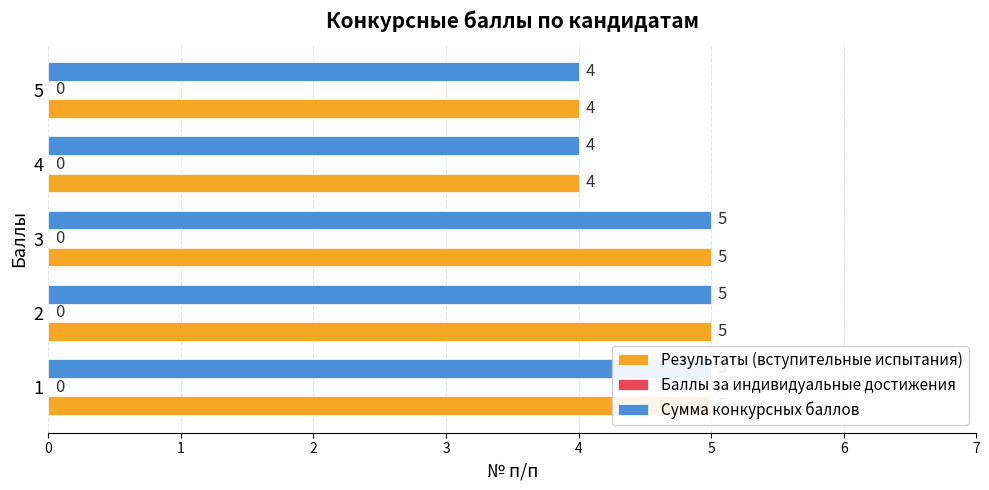

What is the difference between the maximum and minimum values in the Сумма конкурсных баллов series?

1.0